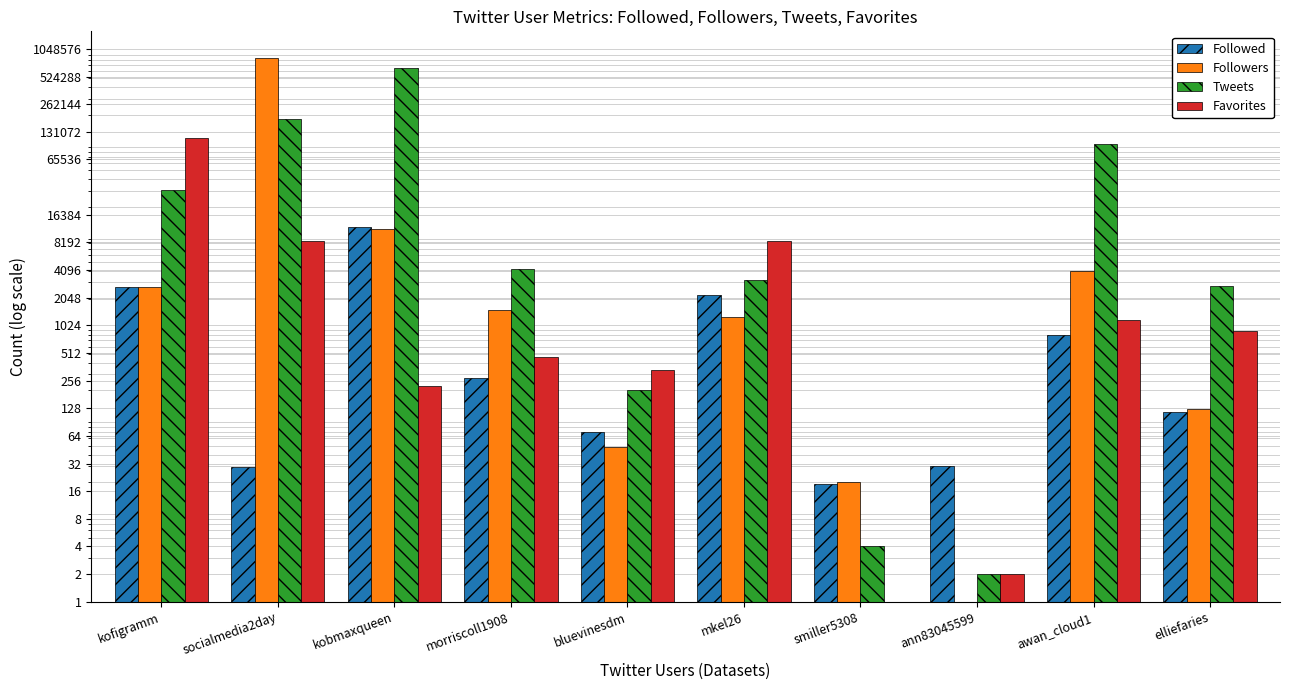

The Followers series shows 11448 at kobmaxqueen. True or false?

True